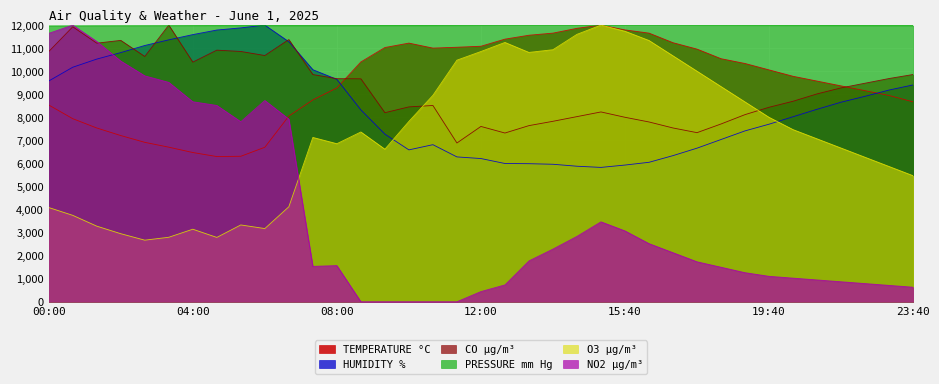

What is the sum of all CO µg/m³ values?

341066.3